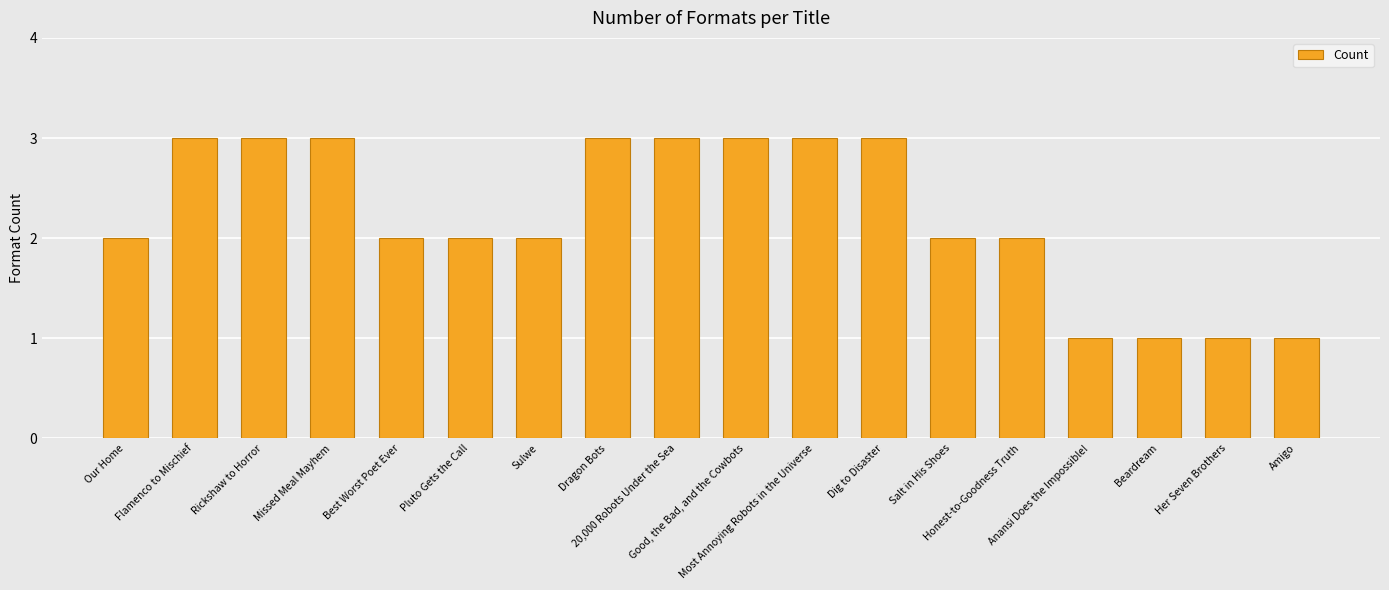

What is the maximum value shown in the chart?

3